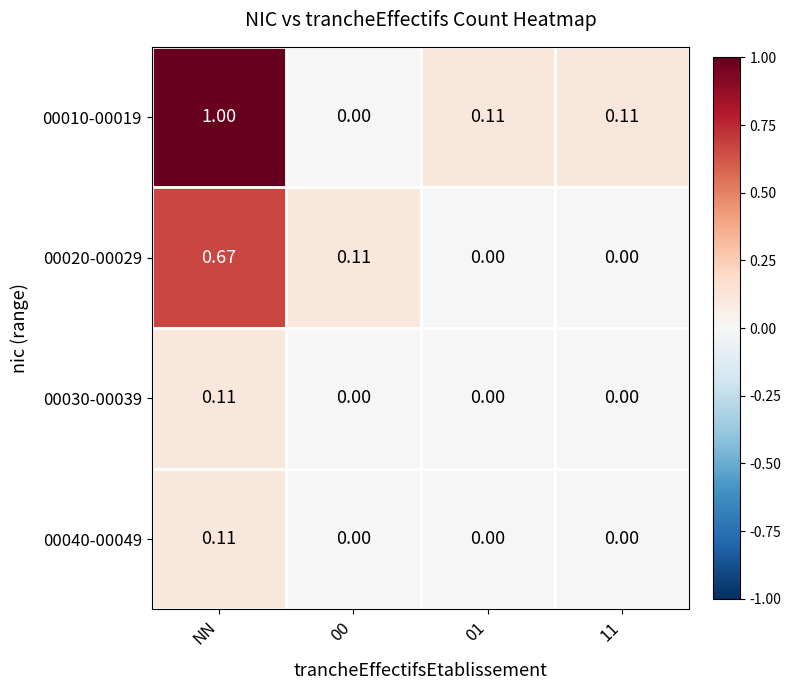

Which label corresponds to the largest value in the chart?

NN